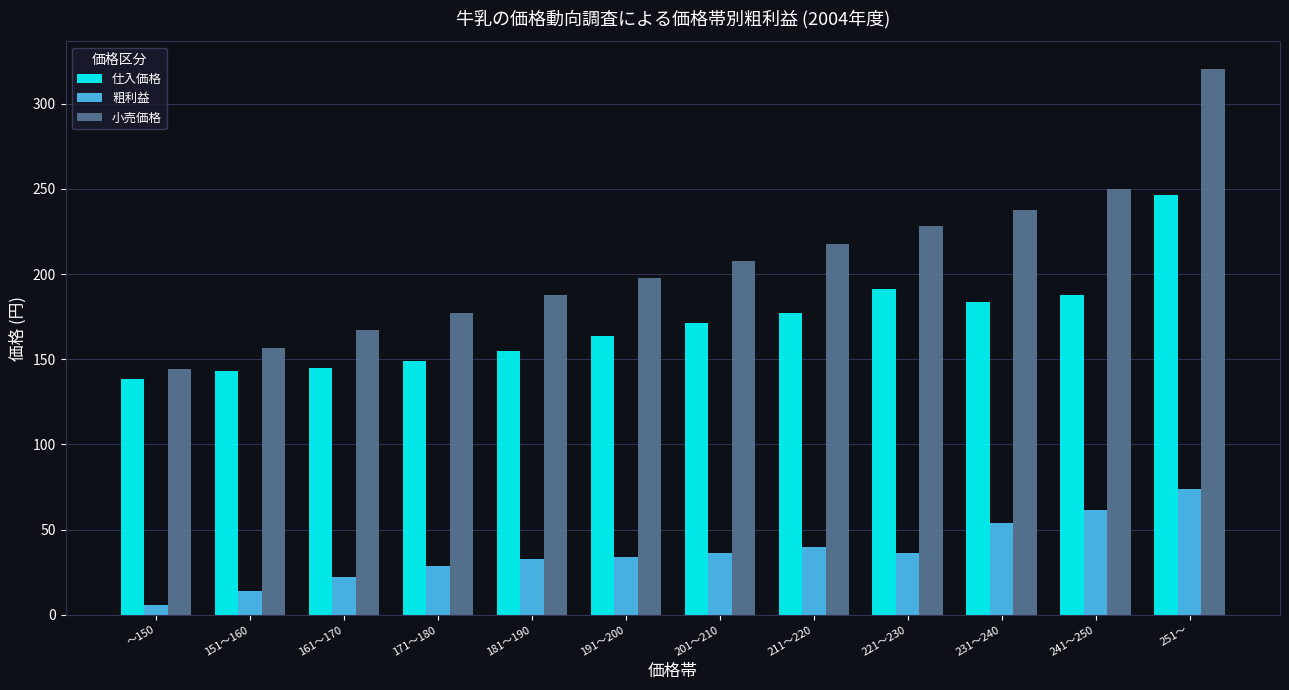

What is the difference between the 粗利益 values at 241～250 and ～150?

56.2